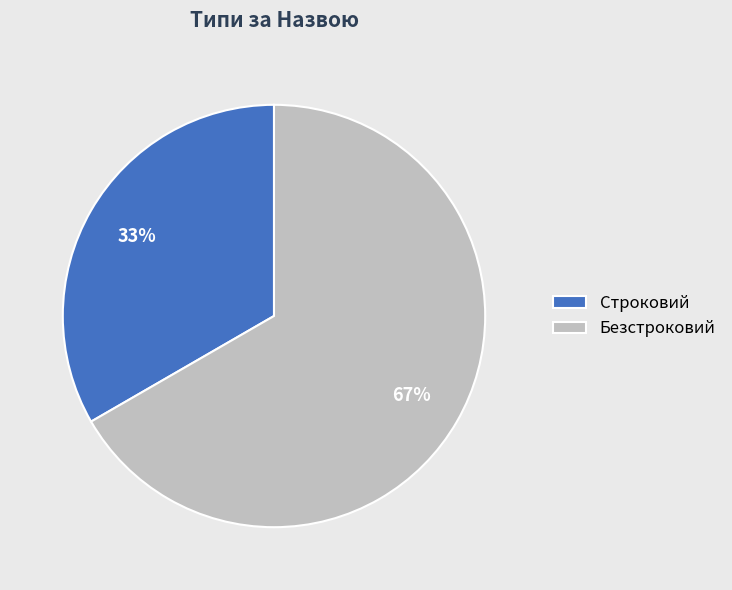

To the nearest percent, what is the combined percentage of Безстроковий and Строковий?

100%